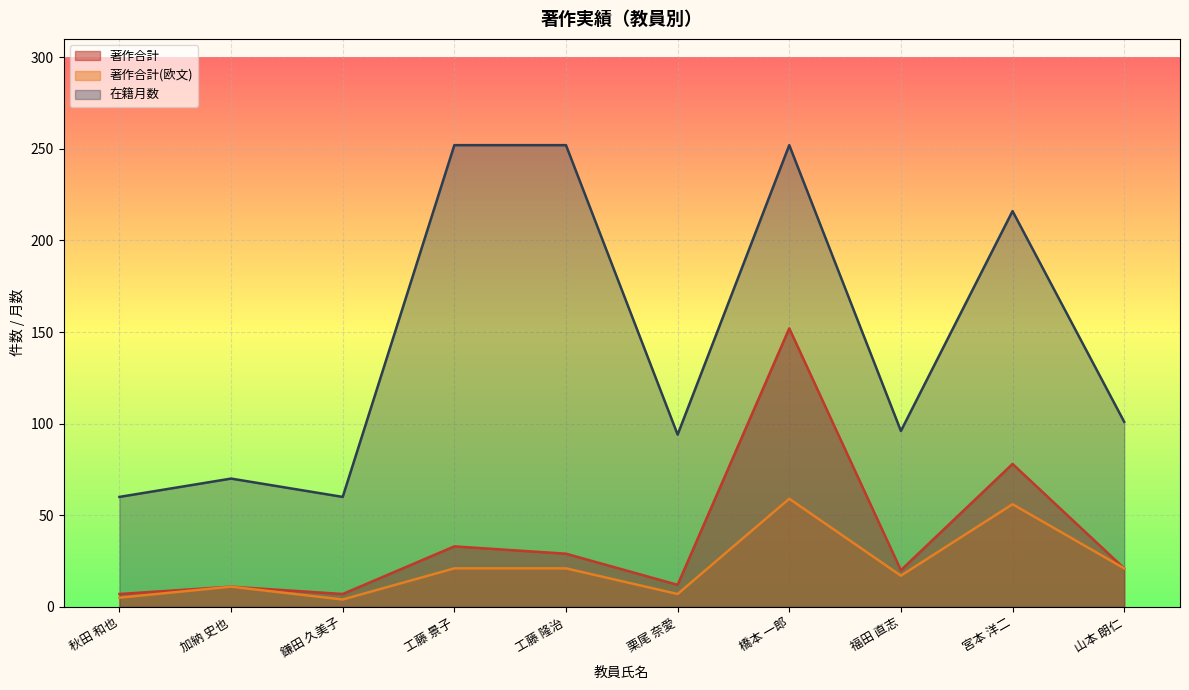

At which category does 著作合計(欧文) reach its first local valley?

鎌田 久美子